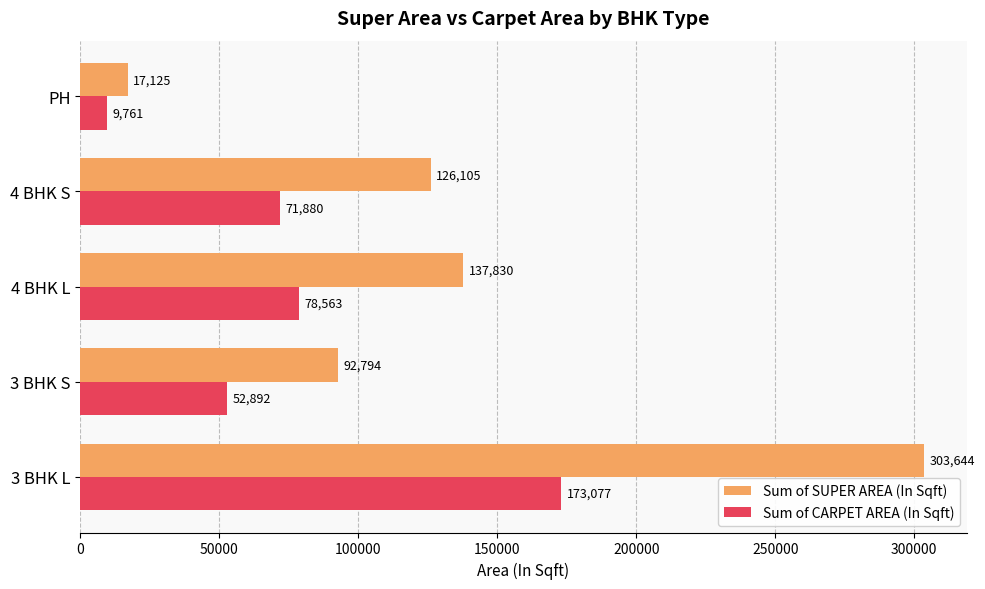

What is the average value of the Sum of SUPER AREA (In Sqft) series?

135499.5